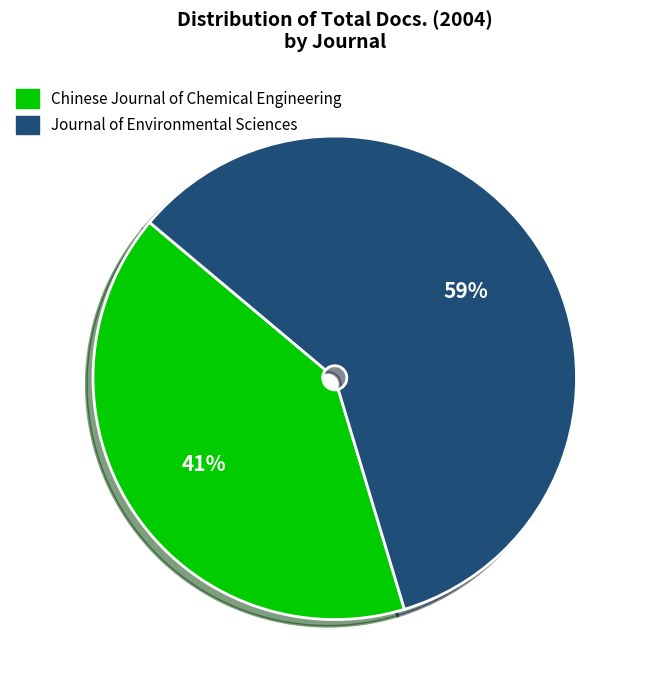

The Chinese Journal of Chemical Engineering slice represents 51% of the pie. True or false?

False